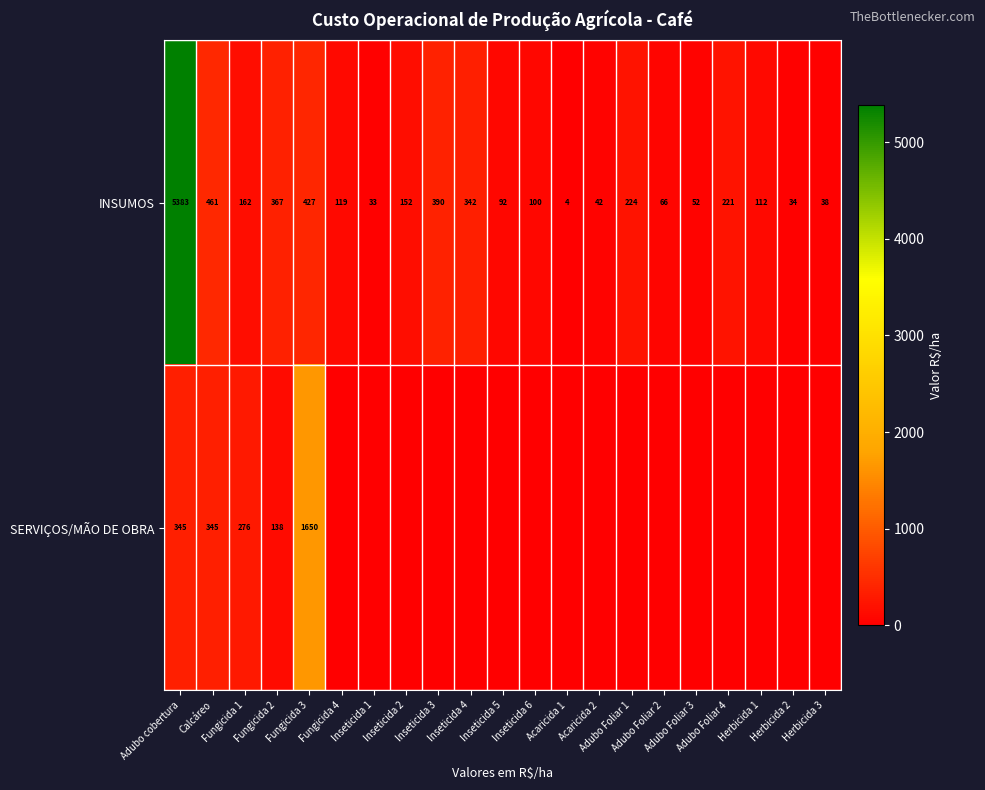

What is the highest value of the INSUMOS series?

5383